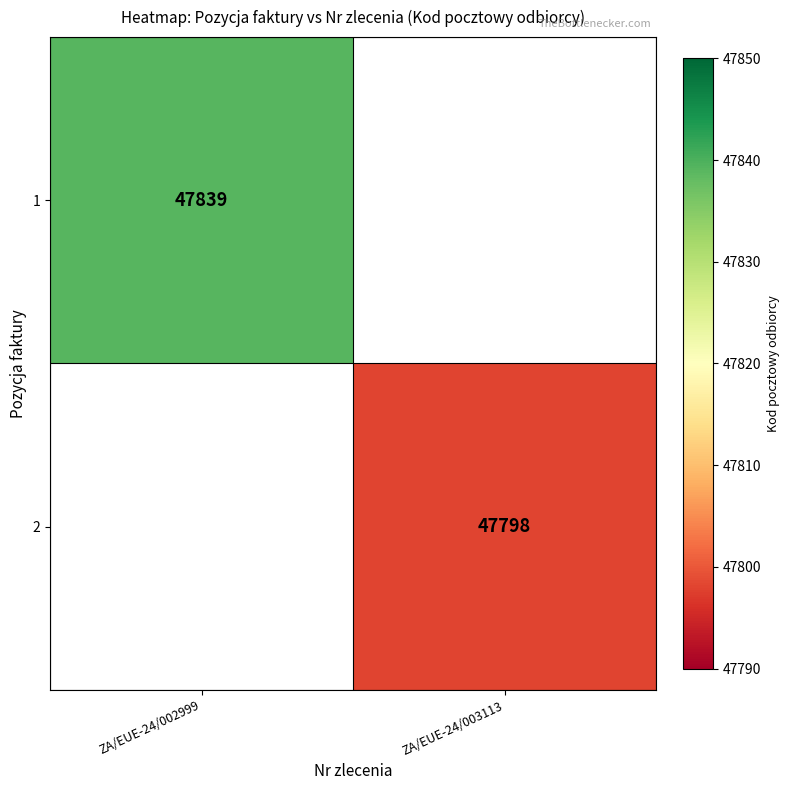

Count the number of data series in this chart.

2